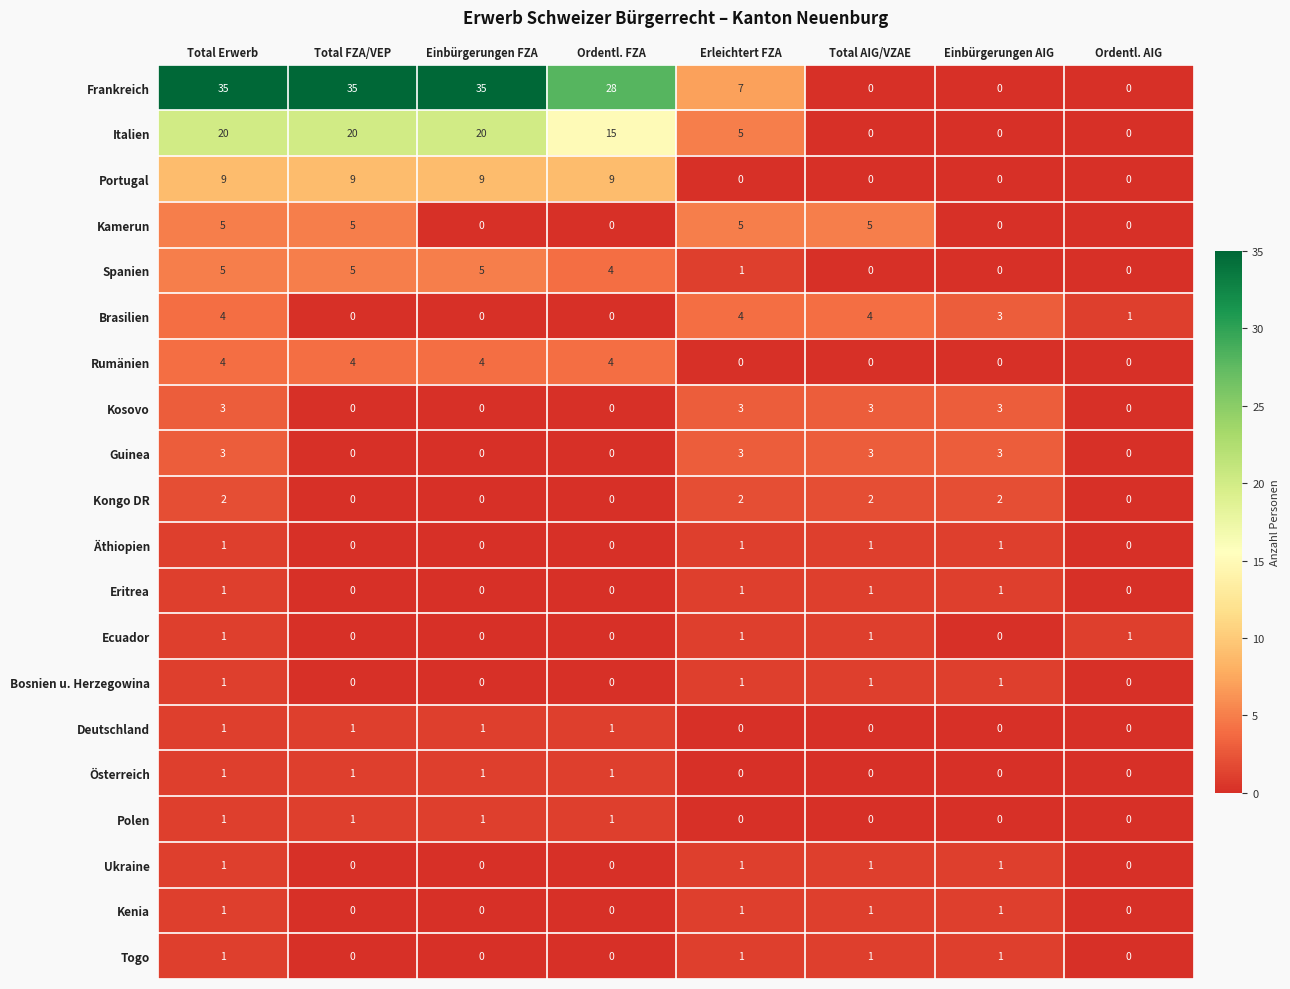

At how many categories does at least one series exceed 31?

3